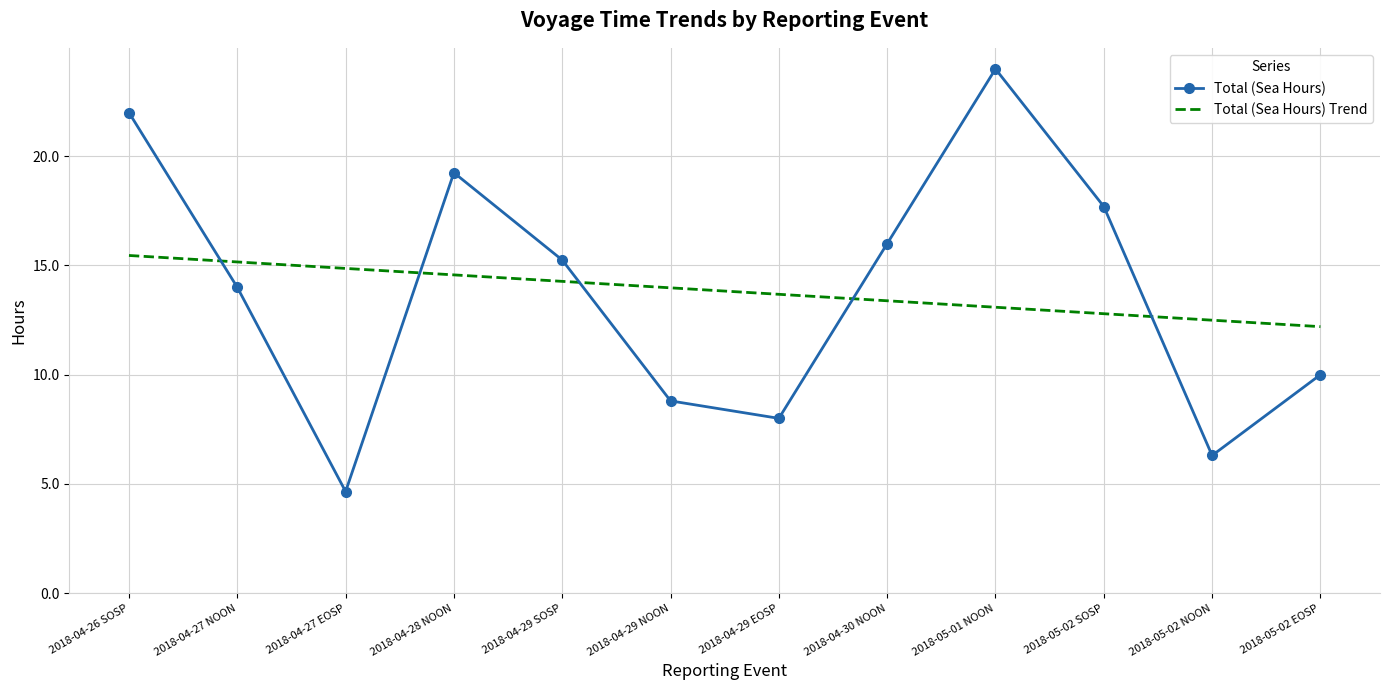

What is the difference between the maximum and second lowest values in the Total (Sea Hours) Trend series?

3.0